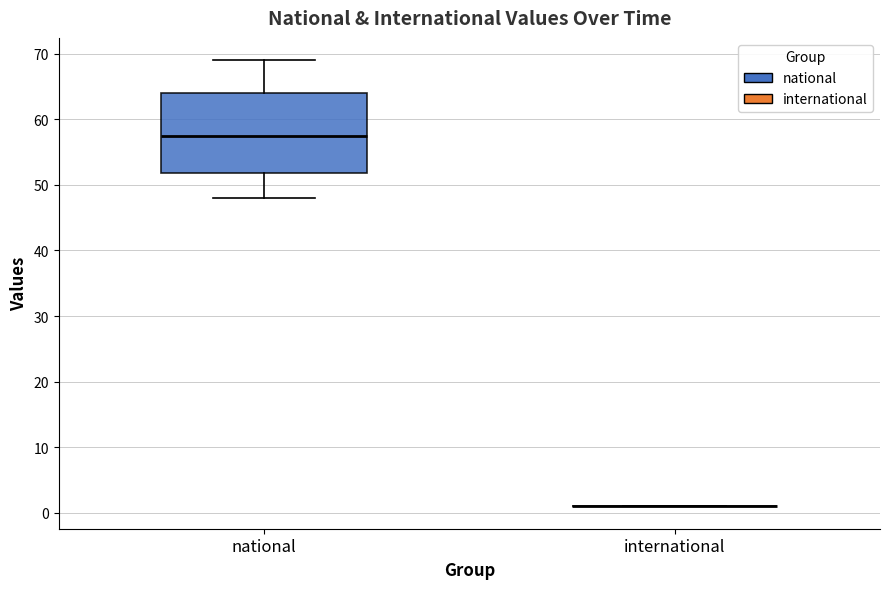

Comparing the boxes themselves (not the whiskers), which one is the tallest?

national